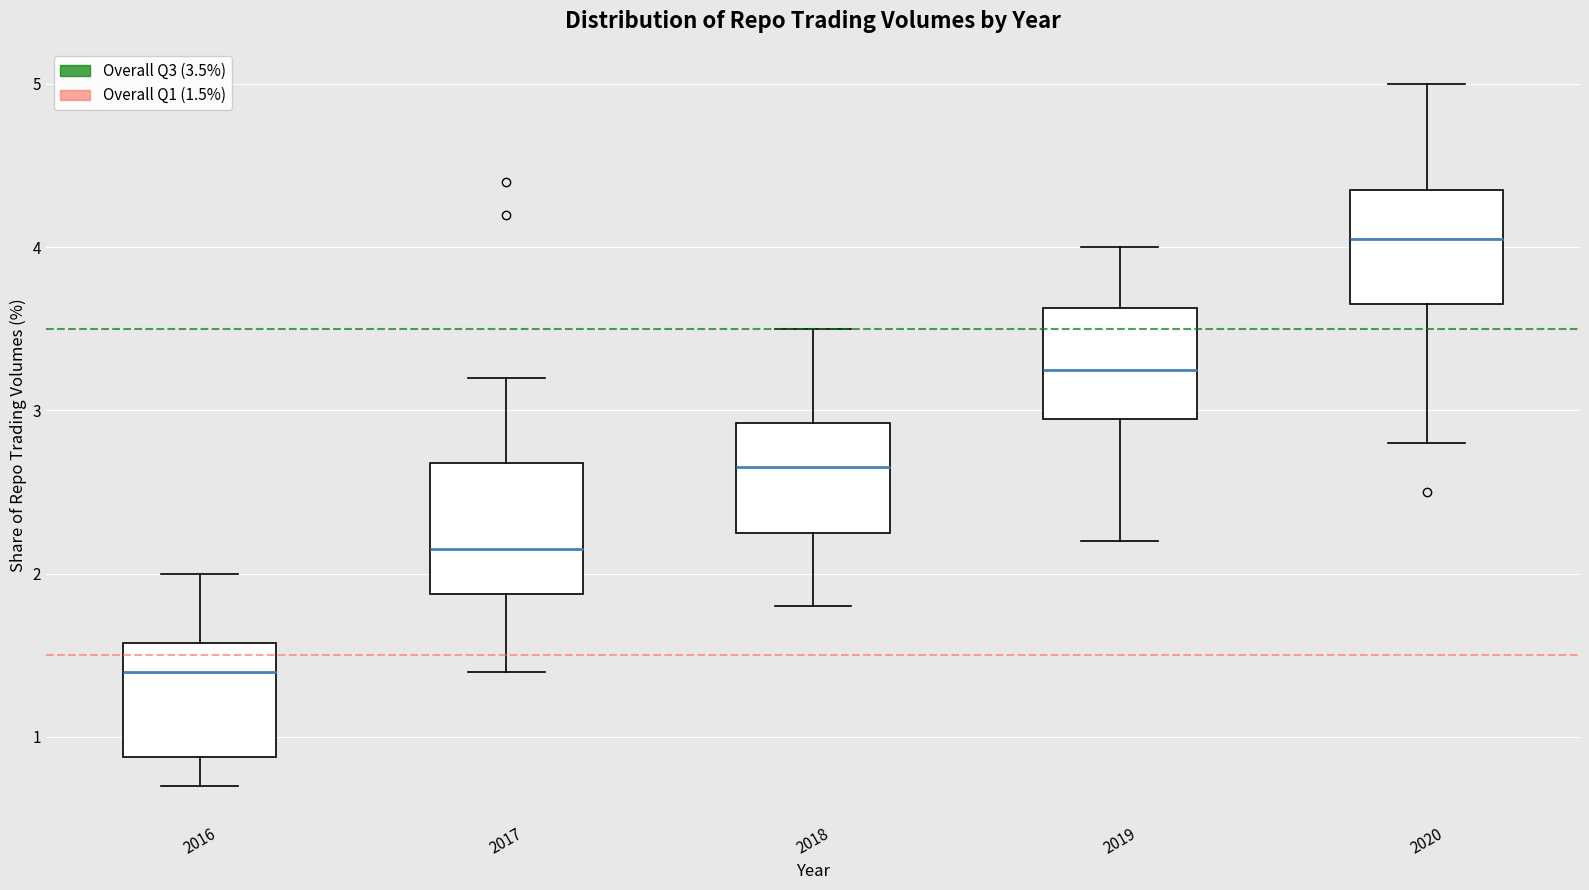

Reading left to right, transcribe this box plot: for each box, give where its median line is, the range the box spans, and where its two whiskers end, as read against the y-axis. The values are not printed on the chart, so give them approximately, as read against the axis.

2016: median 1.4, box 0.9 to 1.6, whiskers 0.7 to 2.0
2017: median 2.2, box 1.9 to 2.7, whiskers 1.4 to 3.2
2018: median 2.7, box 2.3 to 2.9, whiskers 1.8 to 3.5
2019: median 3.3, box 3.0 to 3.6, whiskers 2.2 to 4.0
2020: median 4.1, box 3.7 to 4.4, whiskers 2.8 to 5.0